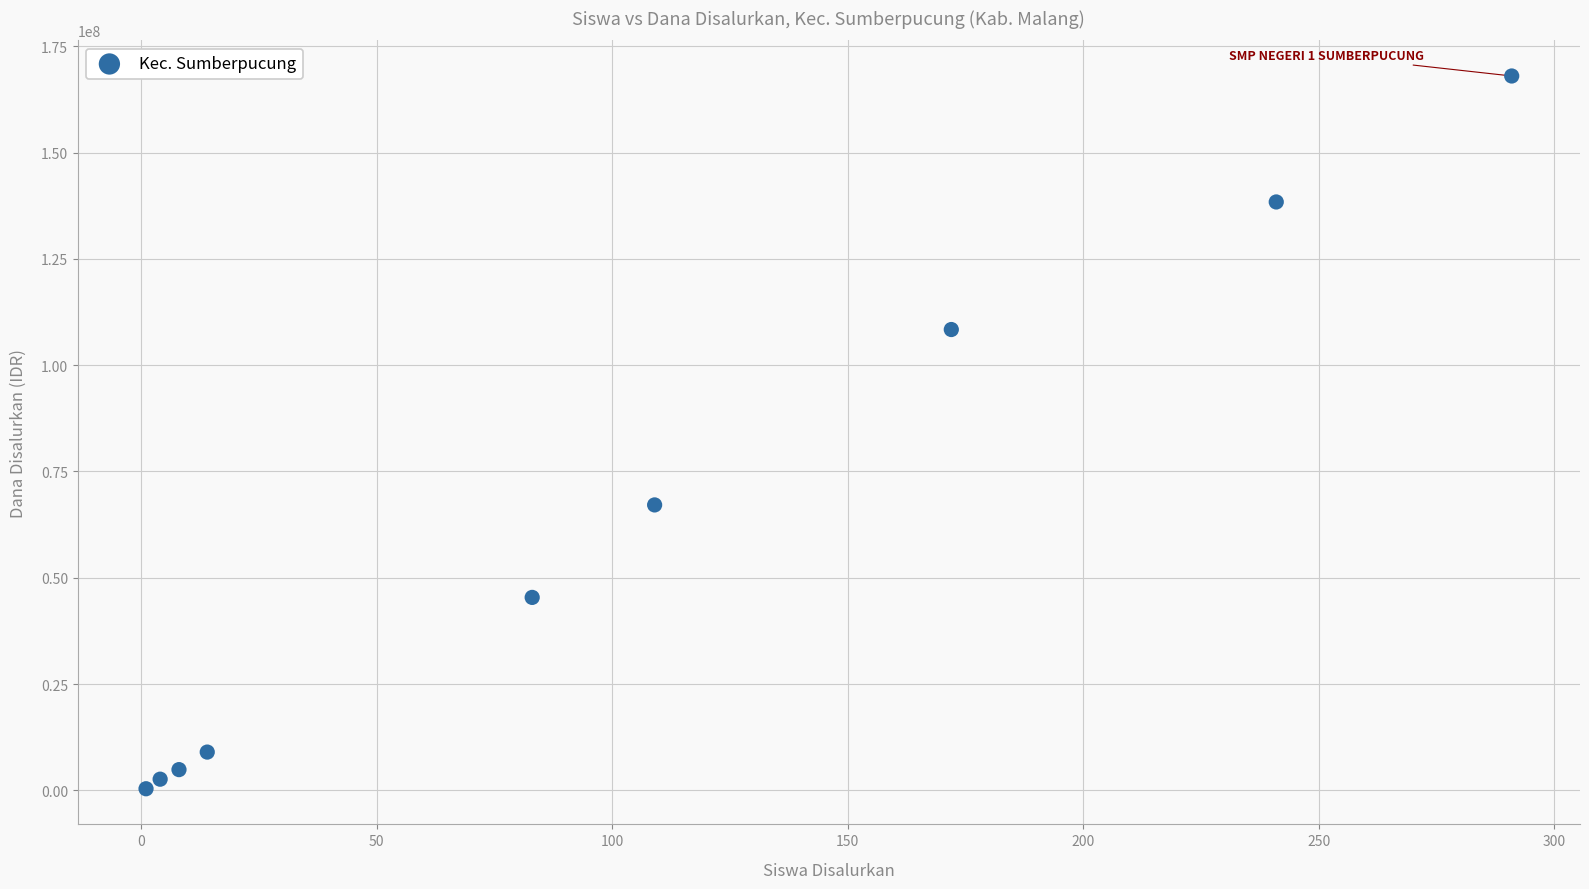

What Y value in the scatter plot is closest to 84187500?

67125000